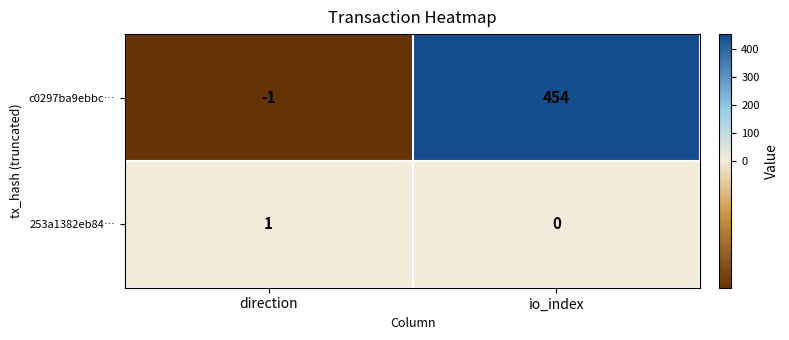

At how many categories does at least one series exceed 417?

1